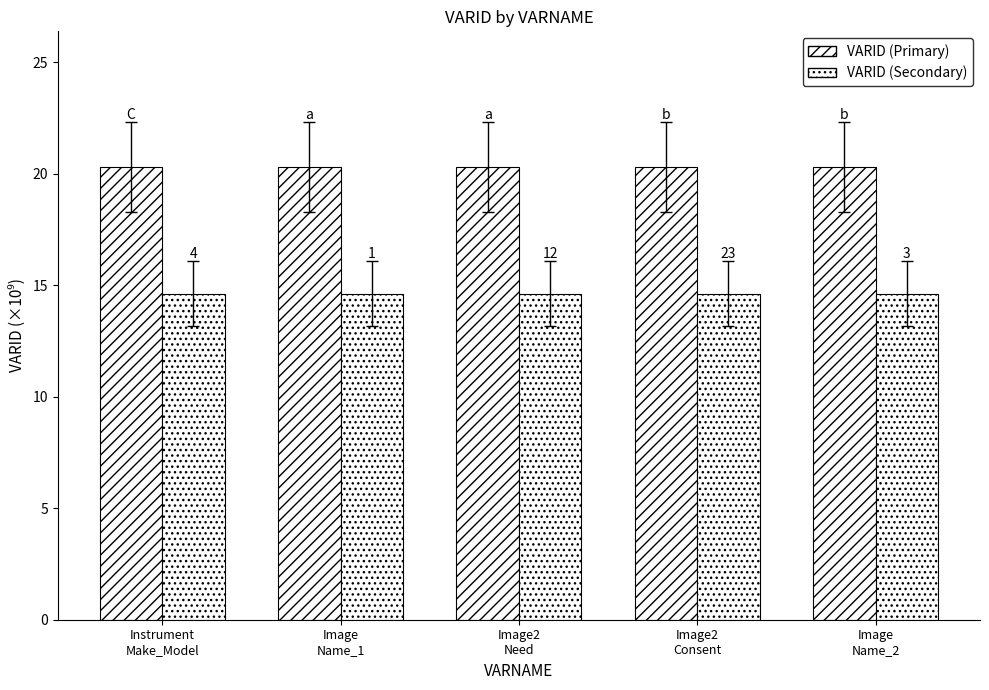

Does the chart contain stacked bars?

No